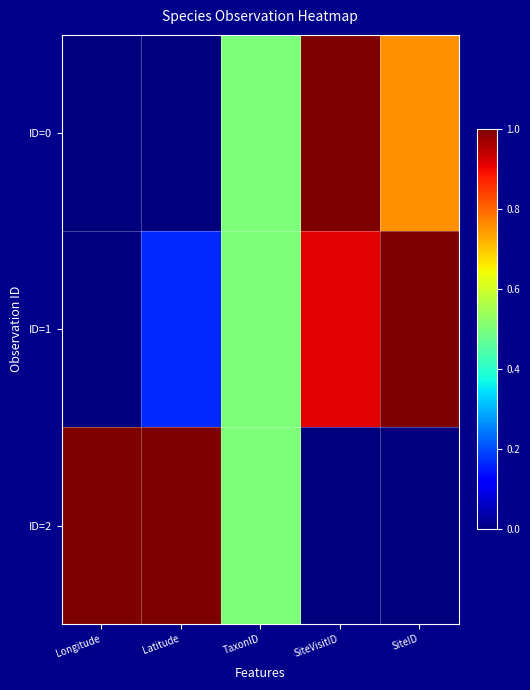

Which has a higher value, SiteID or TaxonID?

SiteID